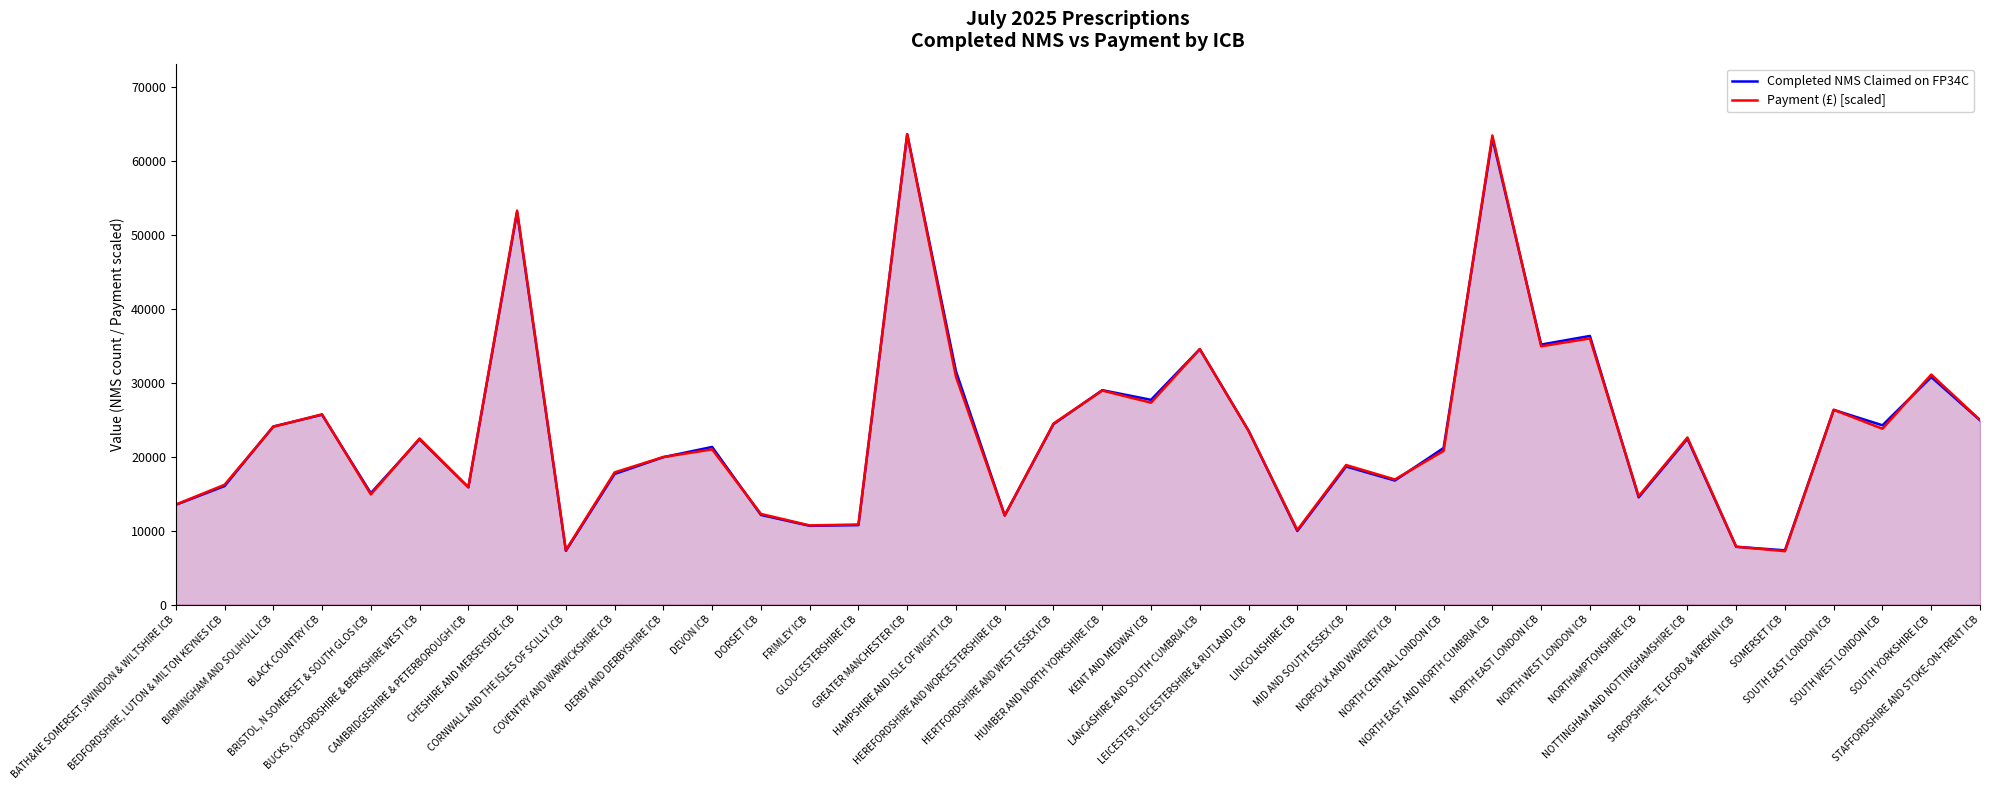

Is the value of Payment (£) [scaled] at NORTHAMPTONSHIRE ICB greater than the value of Completed NMS Claimed on FP34C at KENT AND MEDWAY ICB?

No